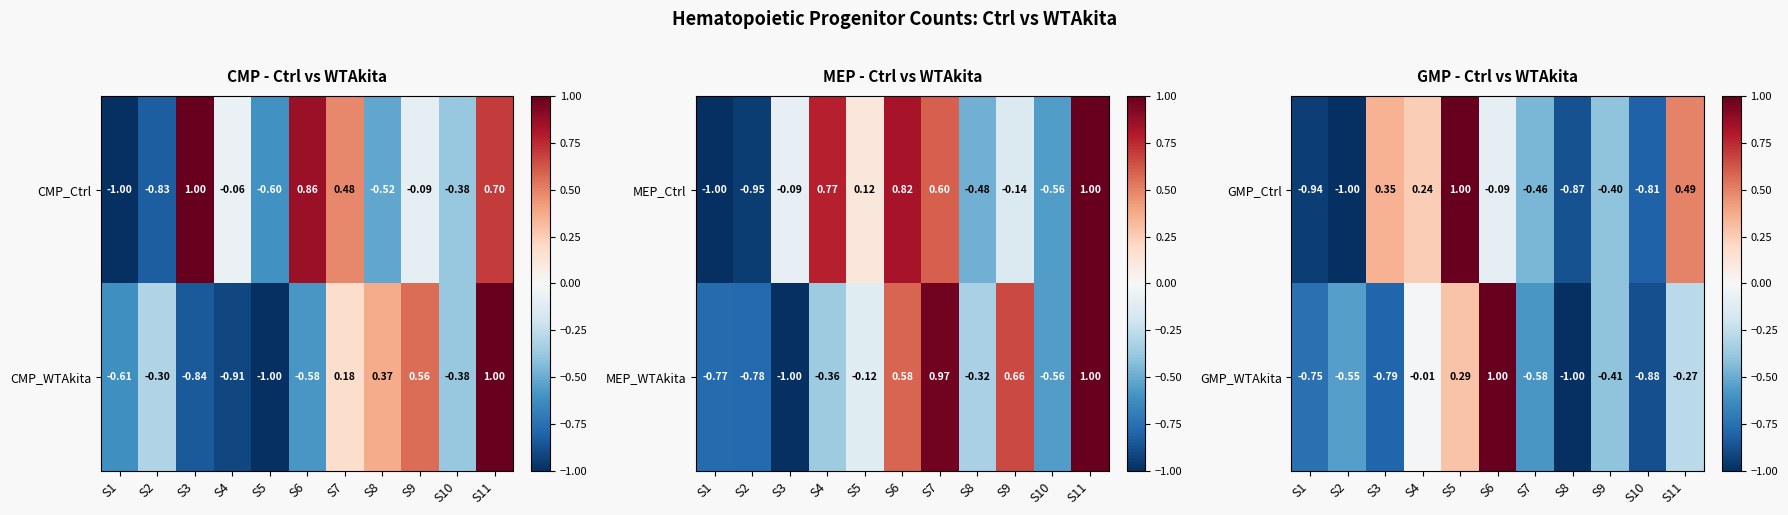

At which category is the sum across all series the highest?

S5